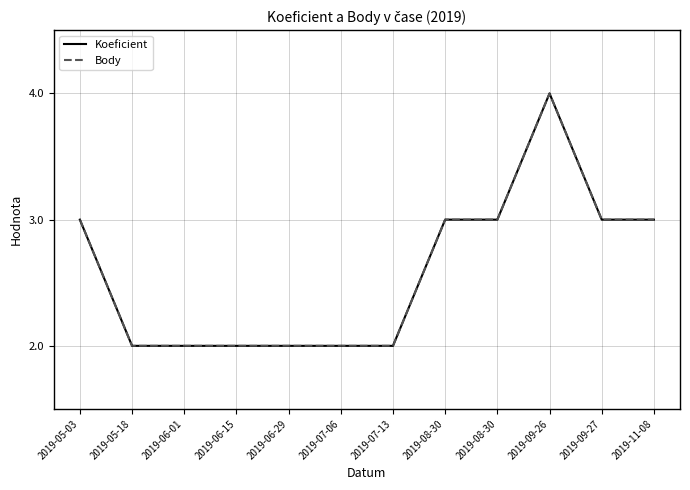

How many lines are shown in the chart?

2